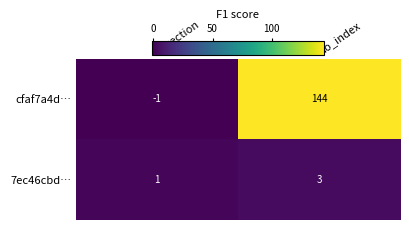

What is the sum of all cfaf7a4d… values?

143